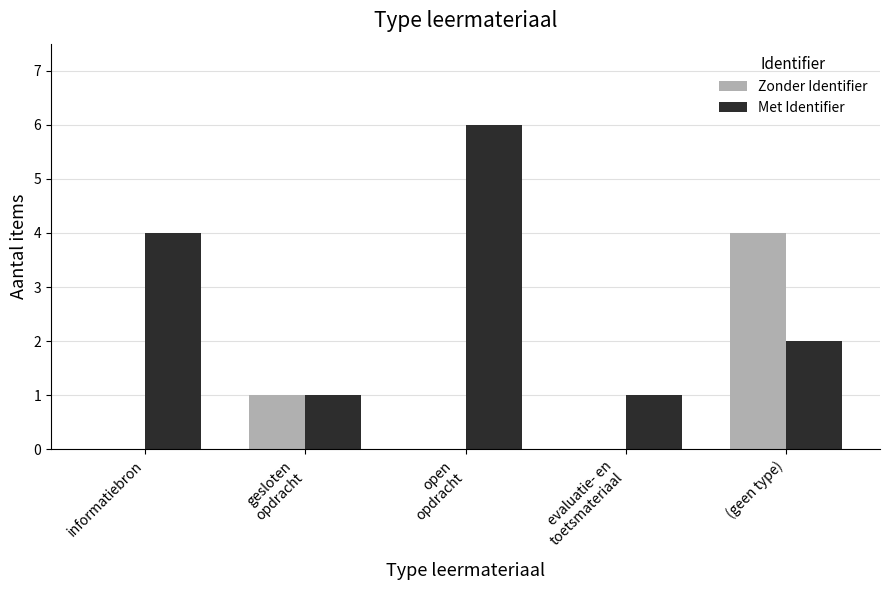

What is the highest value of the Met Identifier series?

6